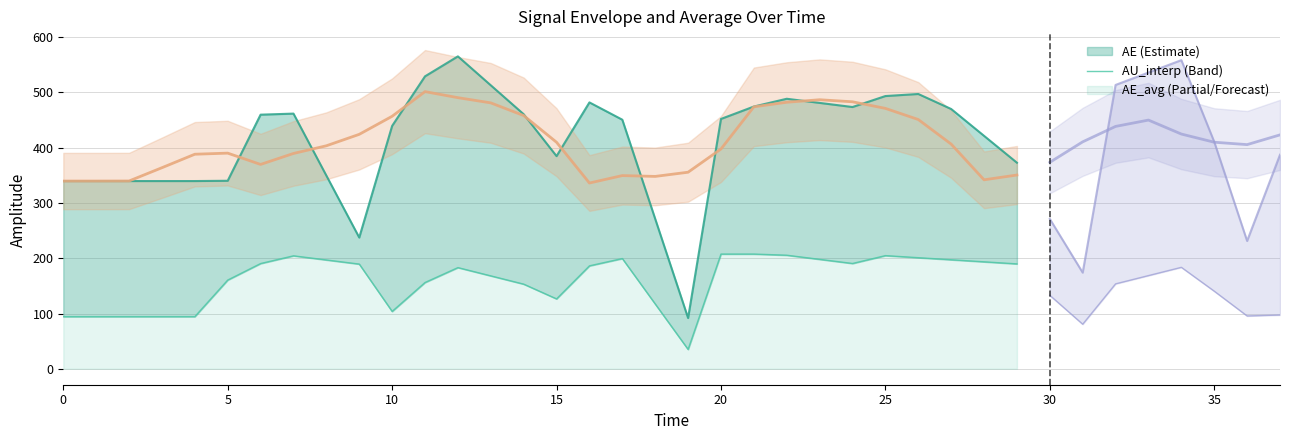

Where is the first local minimum for AU_interp?

10